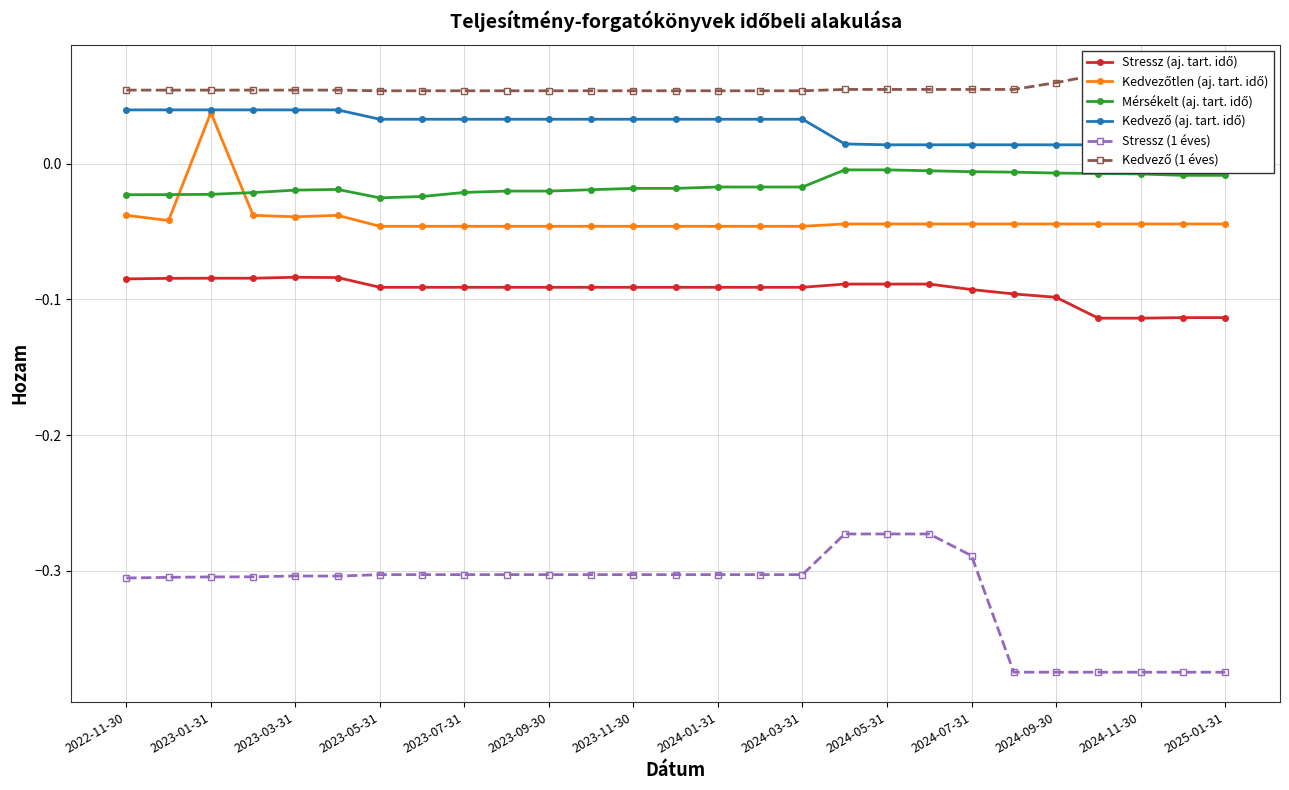

True or false: Stressz (1 éves) and Mérsékelt (aj. tart. idő) cross at least once.

False